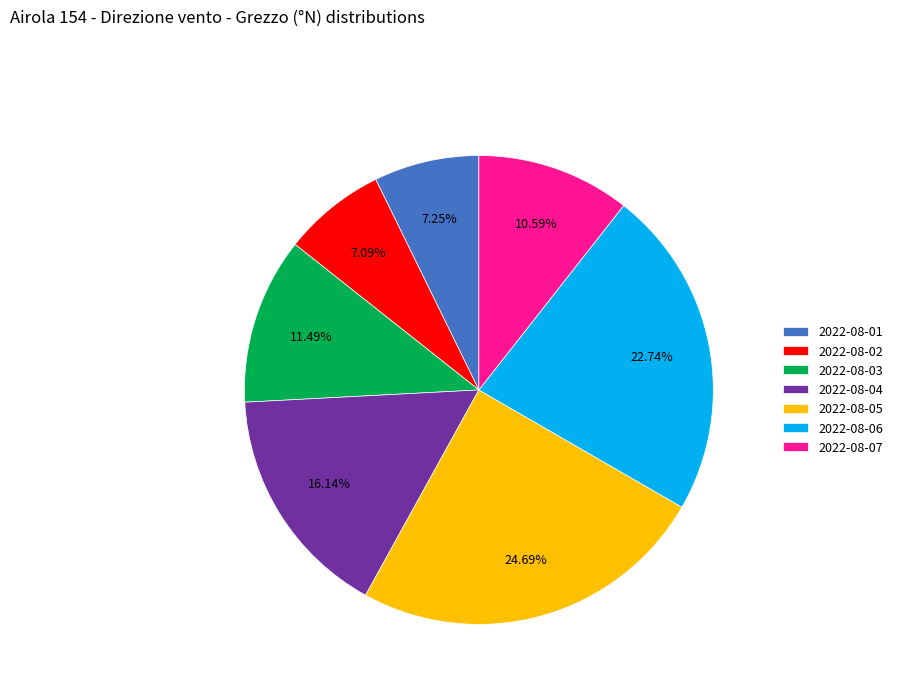

Is it true that 2022-08-07 is 11% of the pie?

True